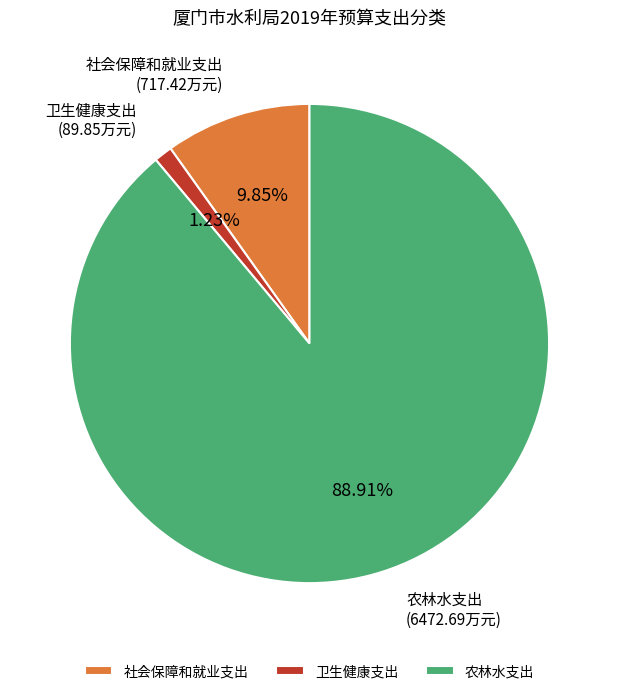

Is there any slice that represents more than half of the pie?

Yes